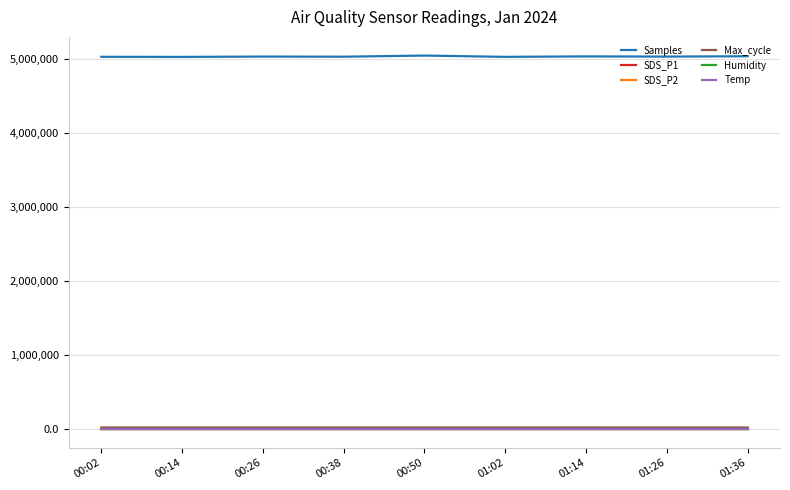

Which series has the largest total across all categories?

Samples